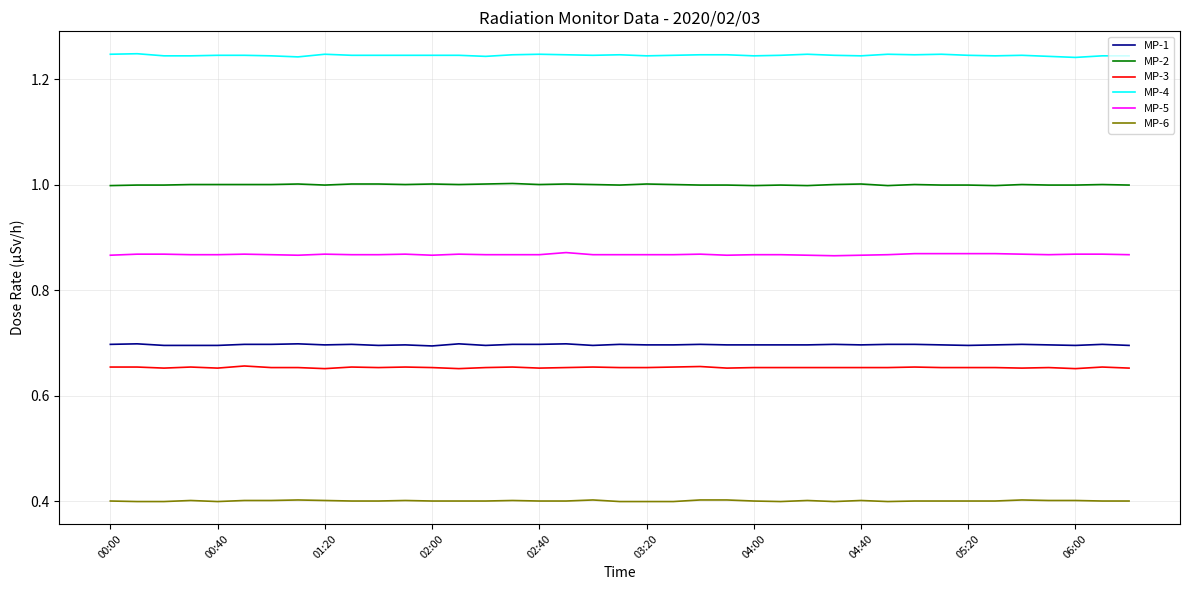

List the series in order of their peak value, lowest first.

MP-6, MP-3, MP-1, MP-5, MP-2, MP-4